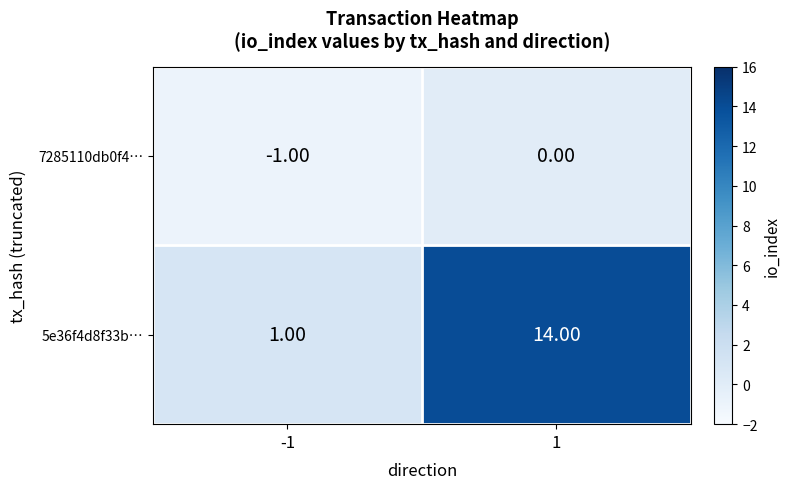

Rank the series by their average value, from lowest to highest.

7285110db0f4…, 5e36f4d8f33b…